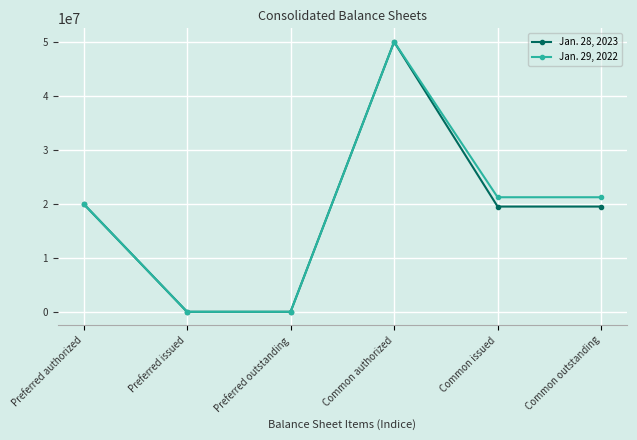

How many series are shown in this chart?

2